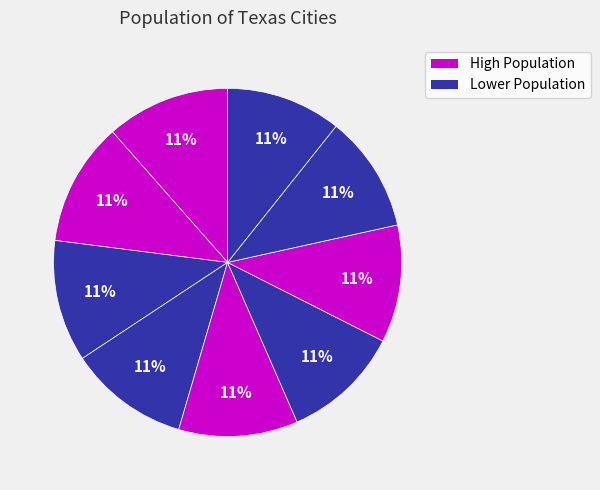

To the nearest percent, what is the average slice percentage?

11%